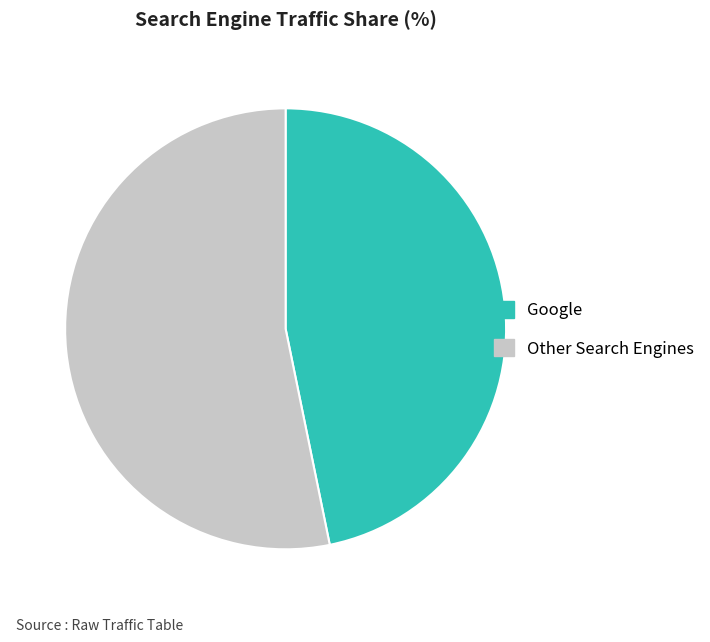

Which category has the biggest portion of the pie?

Other Search Engines